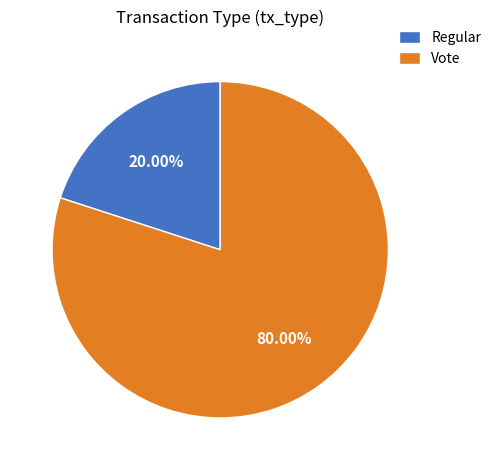

Is the sum of Regular and Vote greater than half?

Yes